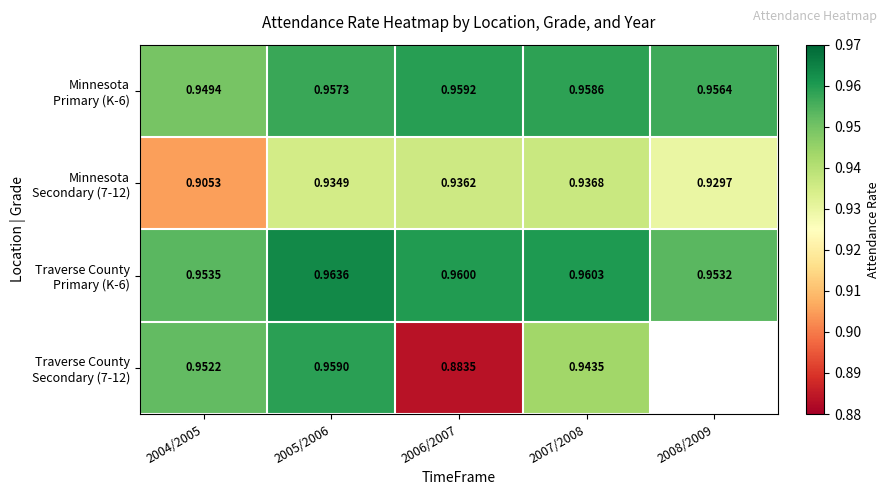

List the labels in order of Minnesota Primary (K-6) value, smallest first.

2004/2005, 2008/2009, 2005/2006, 2007/2008, 2006/2007